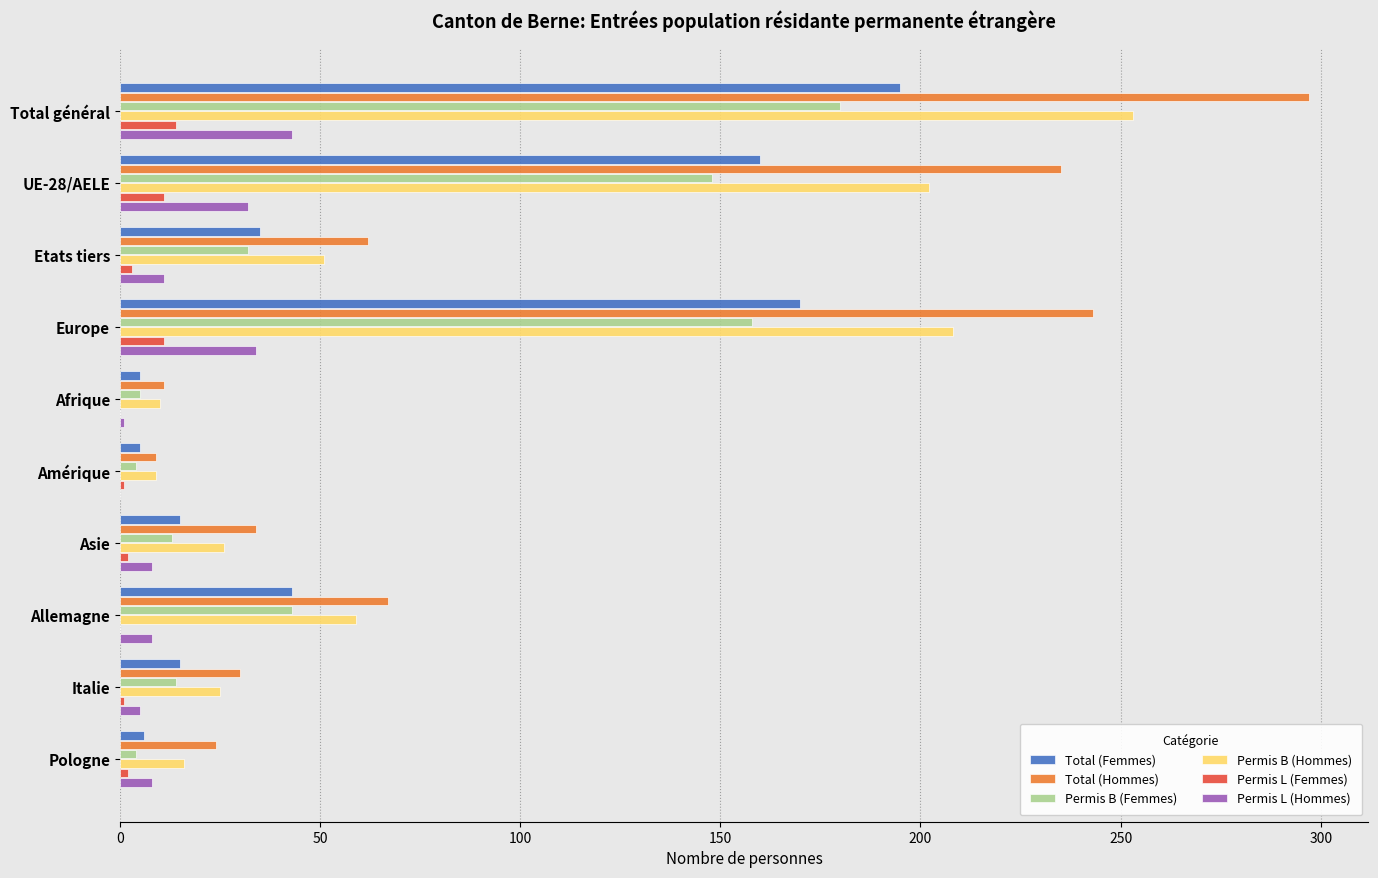

What is the sum of all Total (Hommes) values?

1012